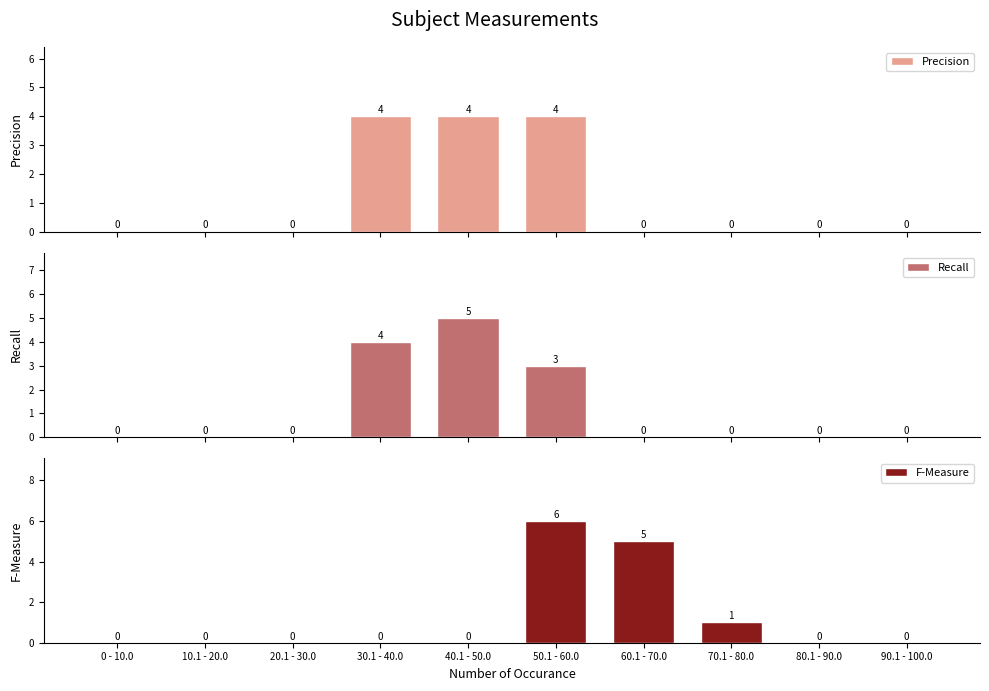

Which series has the largest range (max minus min)?

F-Measure